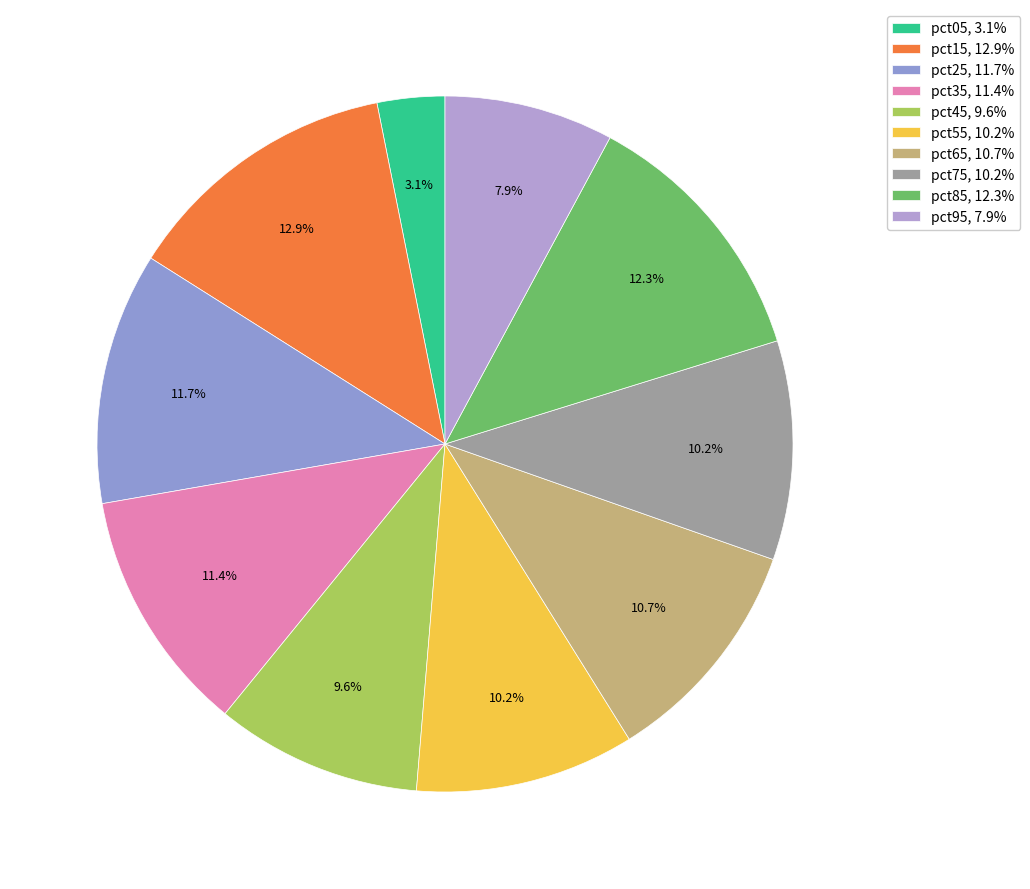

True or false: pct65 accounts for 23% of the total.

False